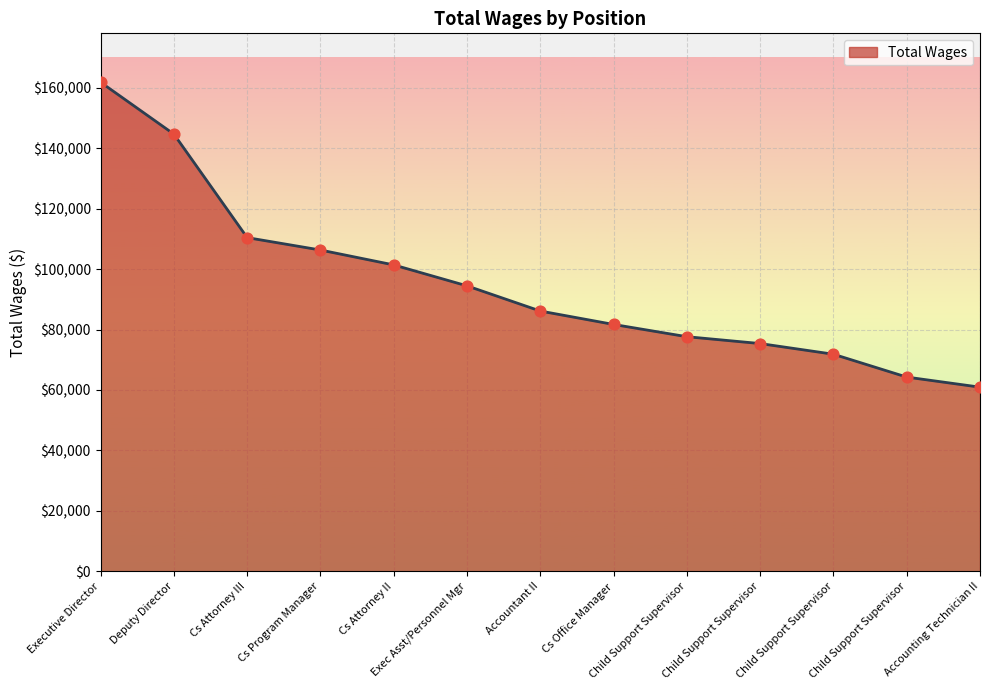

Between Cs Program Manager and Exec Asst/Personnel Mgr, which is larger?

Cs Program Manager